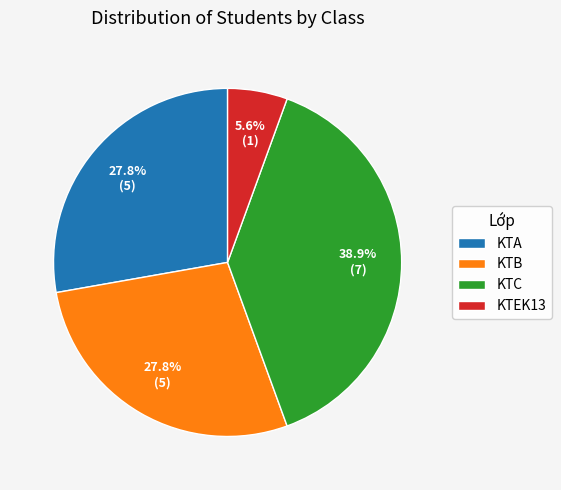

How many segments does this pie chart have?

4